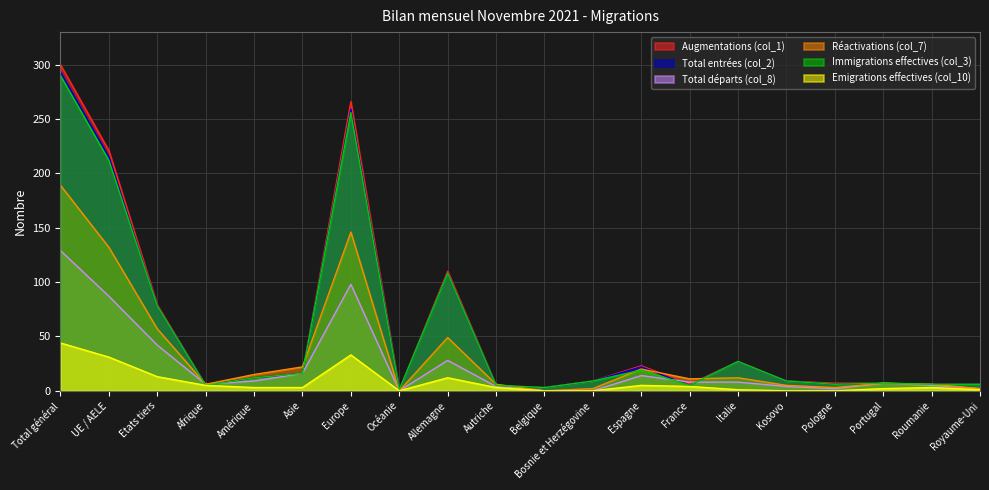

What is the total value across all series at Océanie?

3